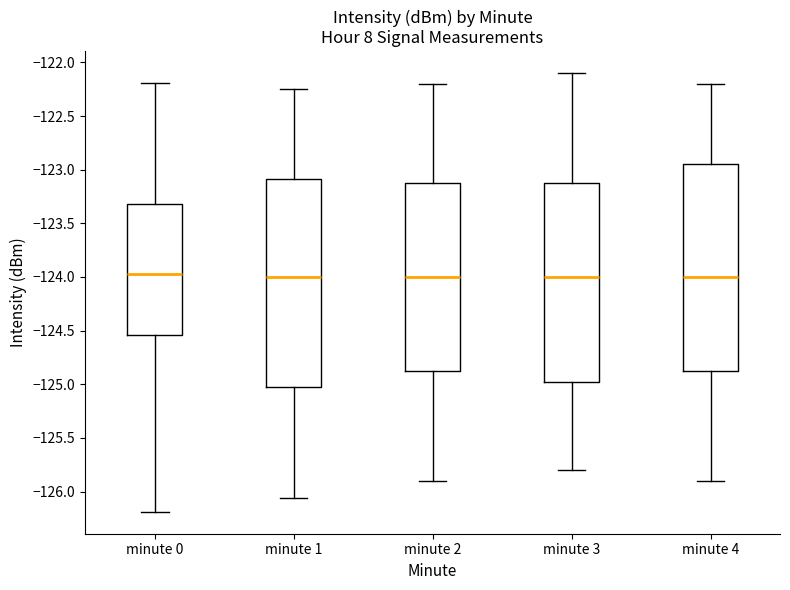

Where does the median line of the box for minute 1 sit on the y-axis? The values are not printed on the chart, so give them approximately, as read against the axis.

-124.00